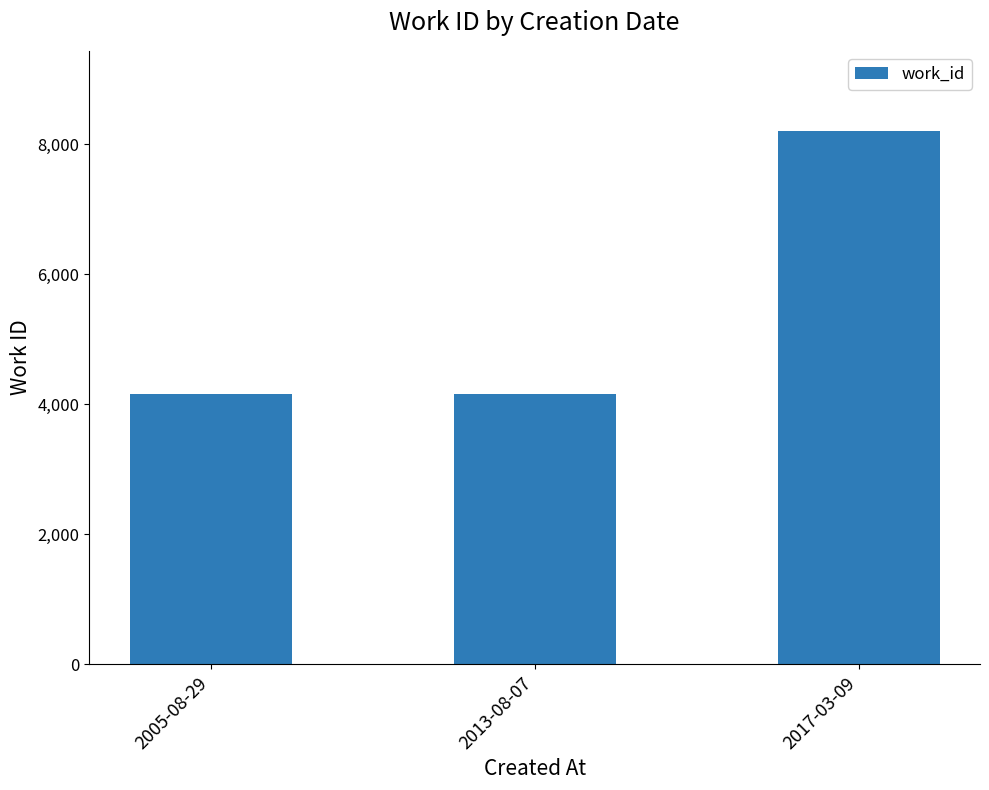

The value at 2013-08-07 is 6113. True or false?

False